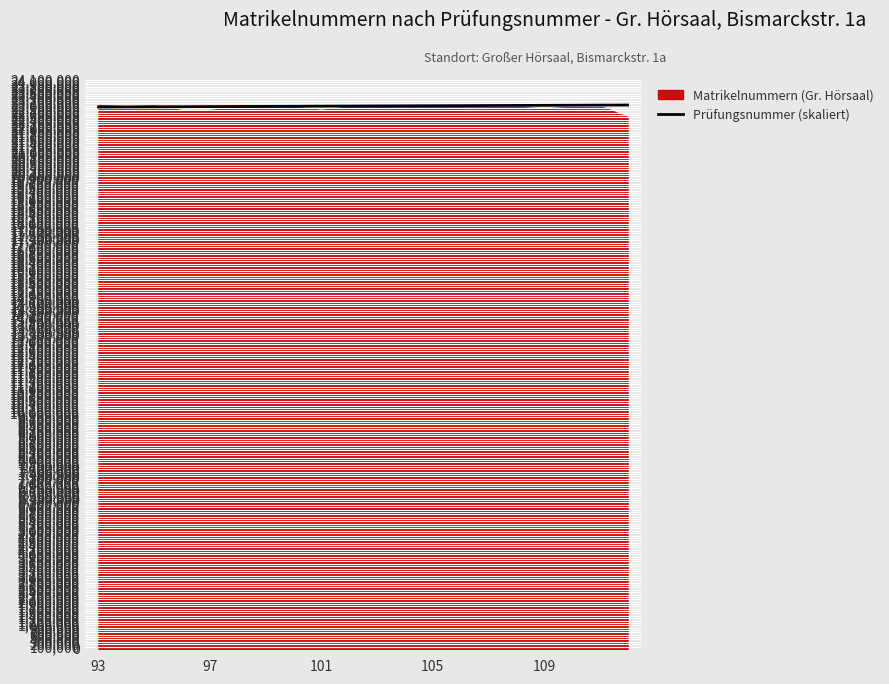

How many categories are shown in the chart?

20